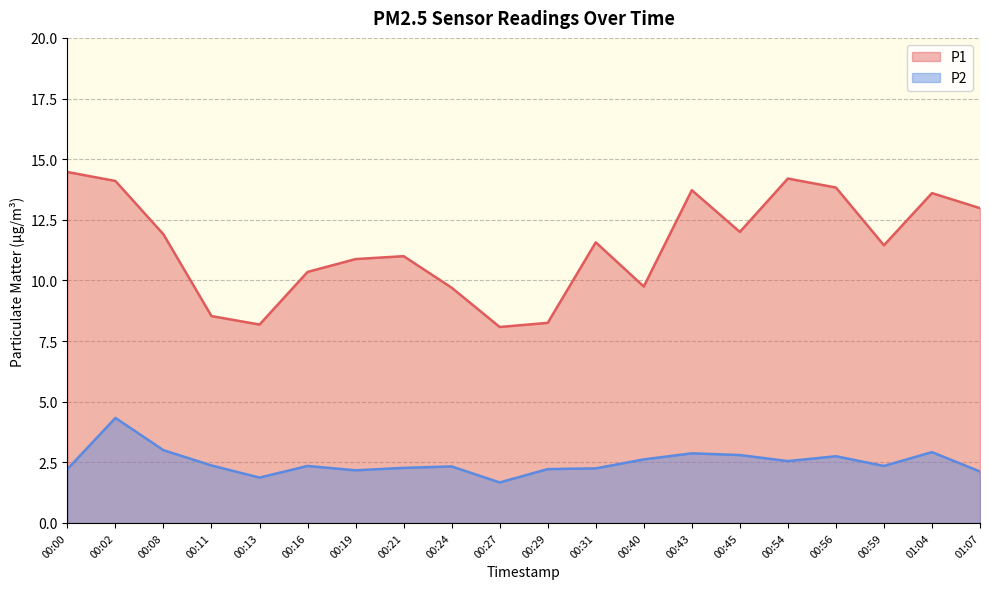

What is the total value across all series at 00:59?

13.8